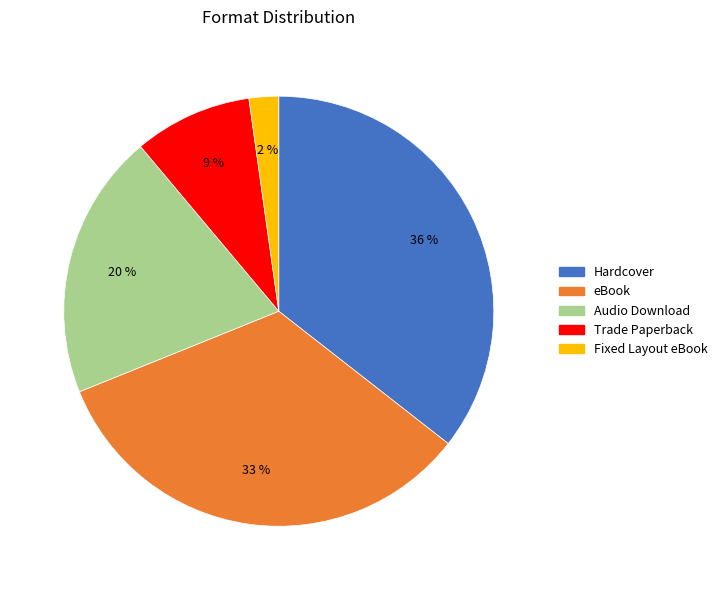

True or false: Fixed Layout eBook accounts for 2% of the total.

True